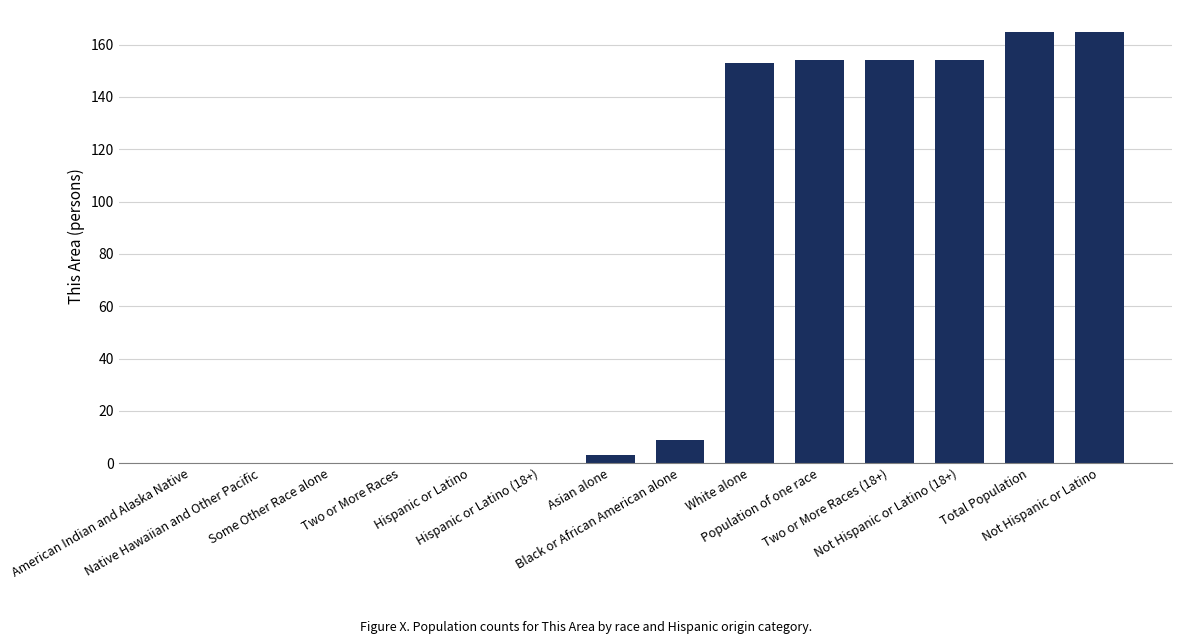

True or false: the data shows 154 at Two or More Races (18+).

True